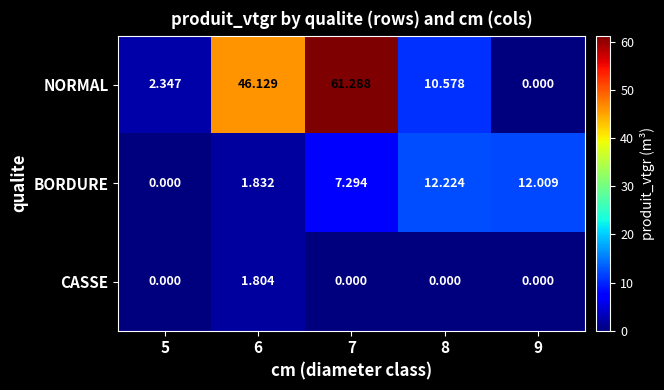

Is the value of BORDURE at 7 greater than the value of CASSE at 5?

Yes